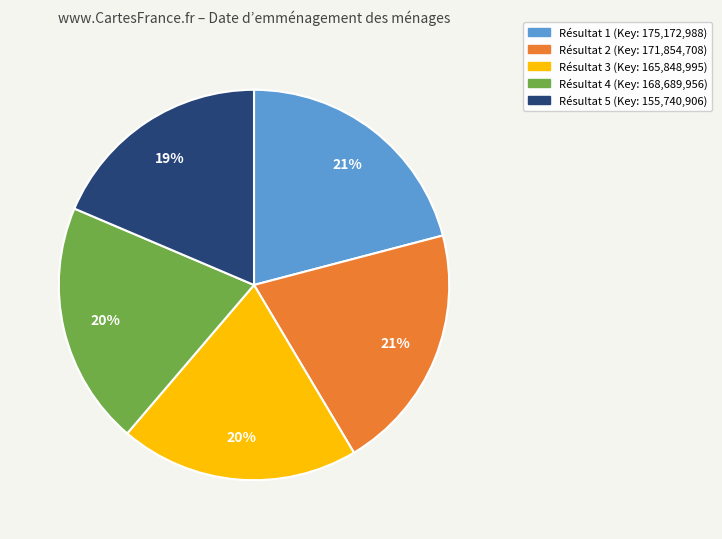

Is there a majority slice in this chart?

No